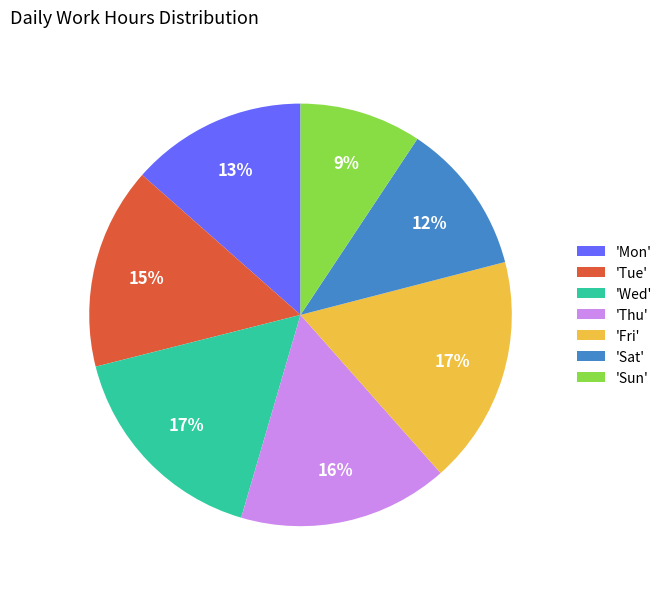

What percentage is the 'Tue' slice, to the nearest percent?

15%